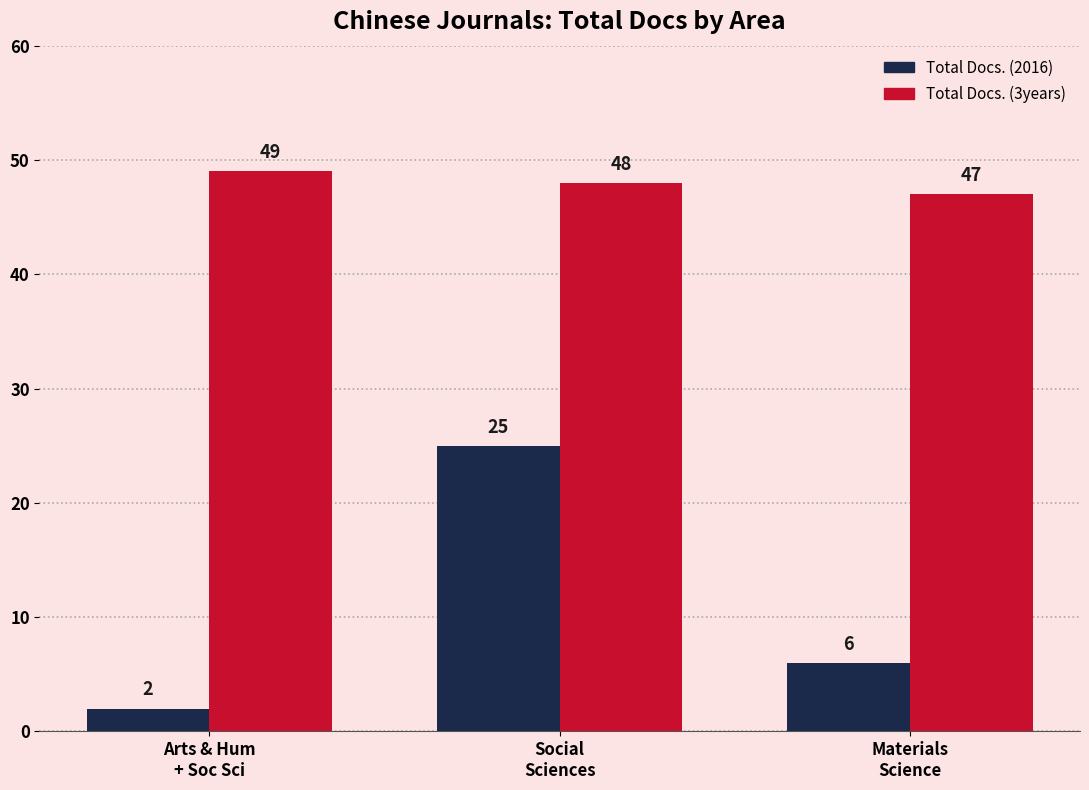

At which label does Total Docs. (3years) reach its peak?

Arts & Hum
+ Soc Sci